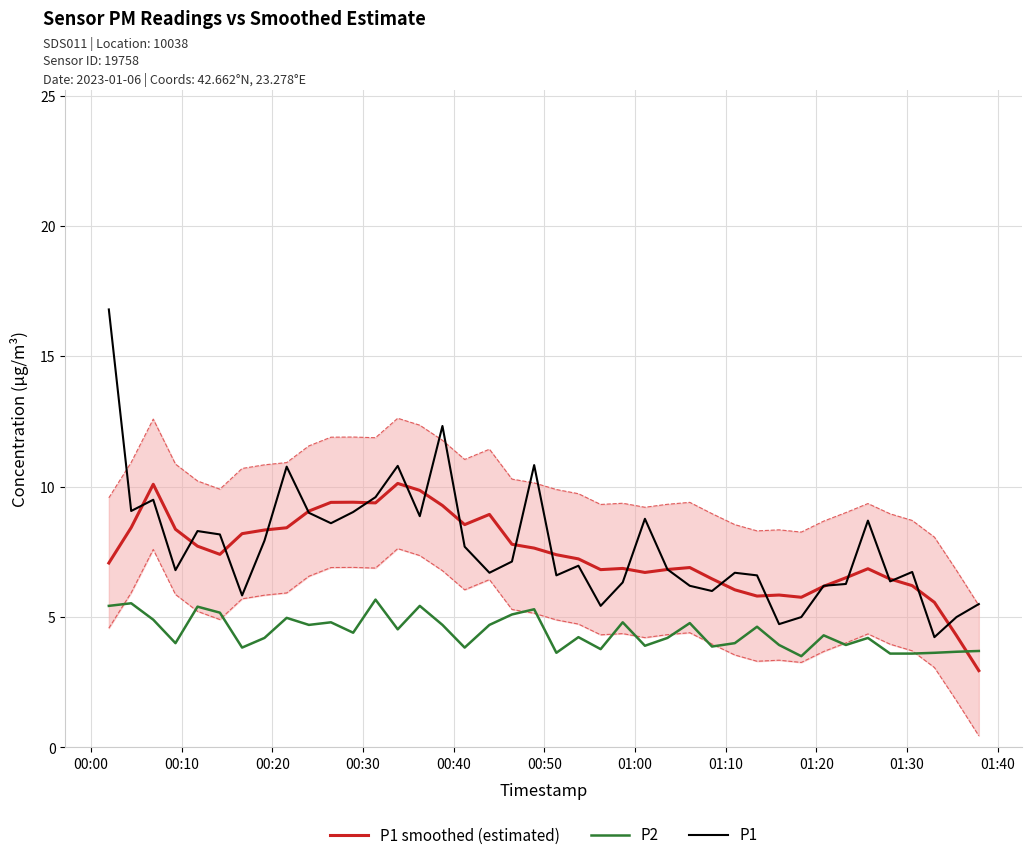

True or false: P2 and P1 intersect in this chart.

False